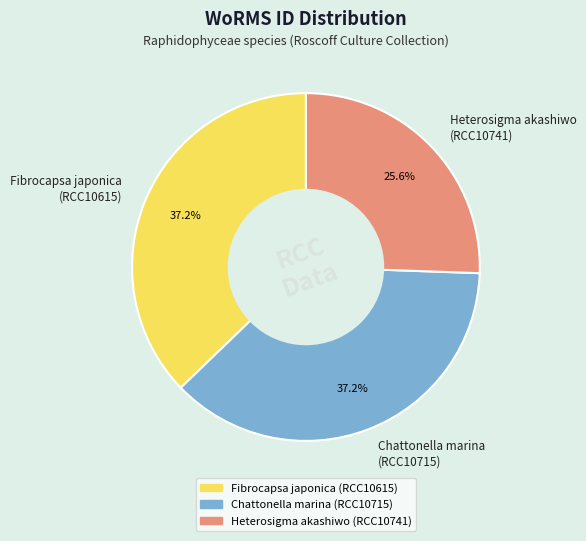

Approximately how many times larger is the value at Heterosigma akashiwo (RCC10741) compared to Fibrocapsa japonica (RCC10615)?

0.7